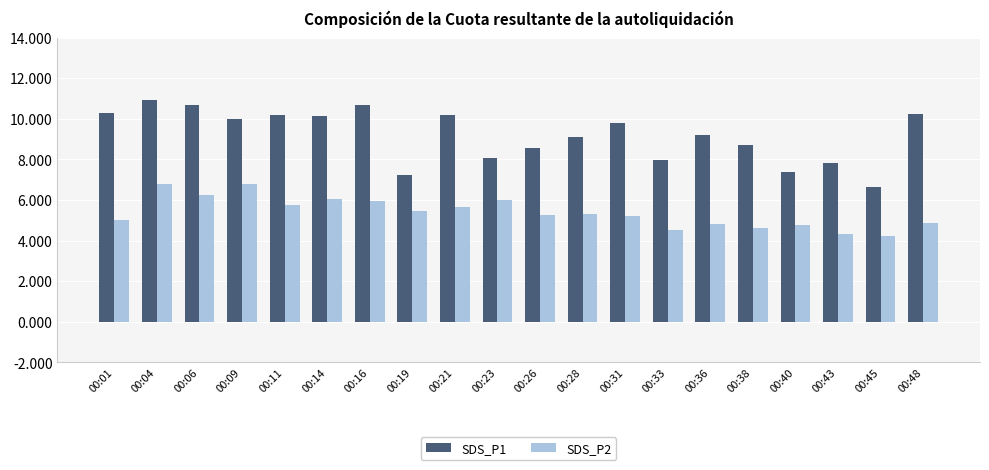

What is the difference between the maximum and minimum values in the SDS_P2 series?

2.6